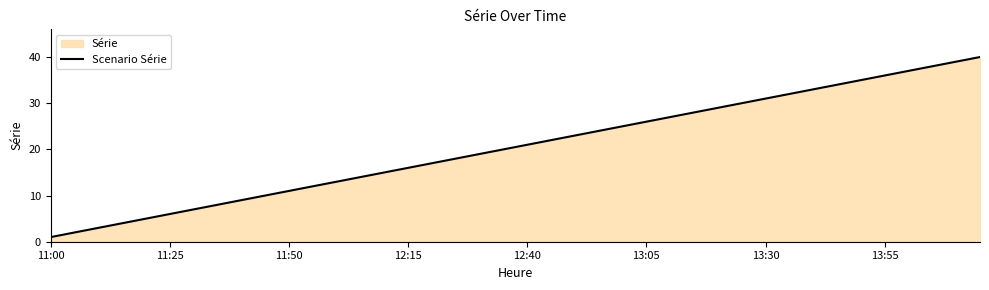

How many lines are shown in the chart?

1